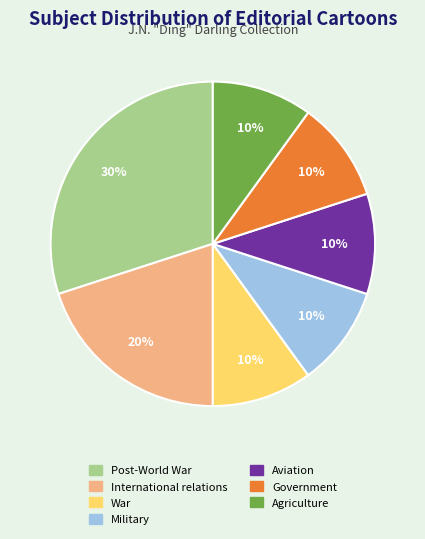

To the nearest percent, what percentage of the pie is Aviation?

10%